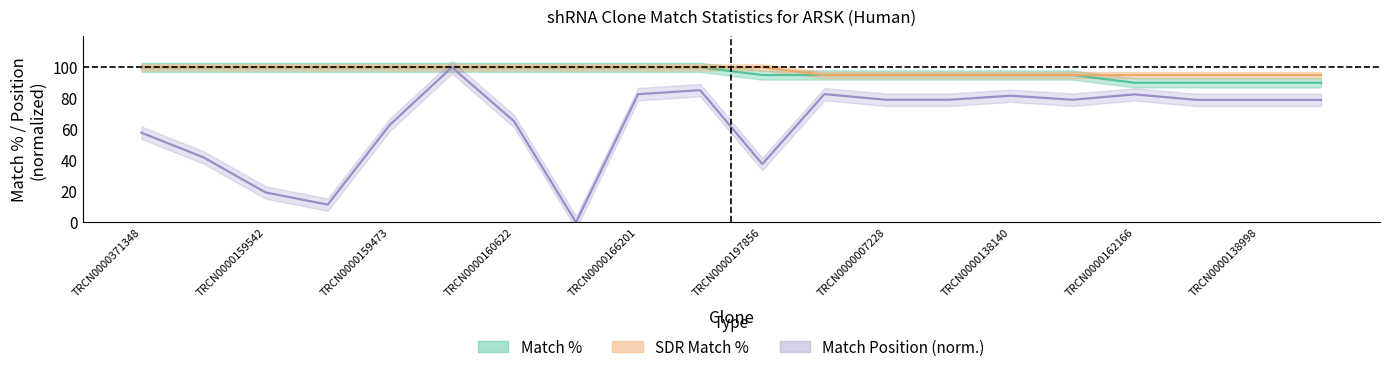

True or false: Match % and Match Position intersect in this chart.

False